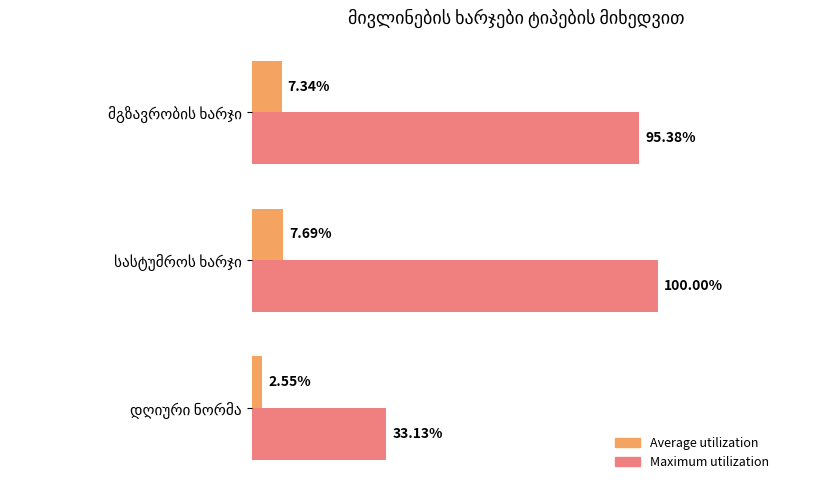

Which series has the largest total across all categories?

Maximum utilization